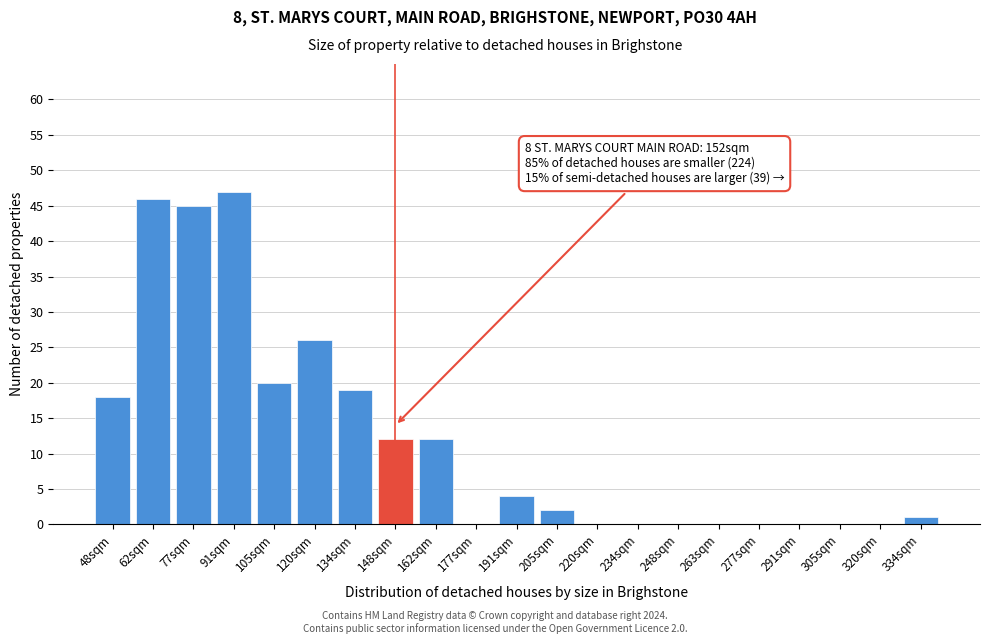

Reading right to left, list all the values displayed in this chart.

334sqm=1	320sqm=0	305sqm=0	291sqm=0	277sqm=0	263sqm=0	248sqm=0	234sqm=0	220sqm=0	205sqm=2	191sqm=4	177sqm=0	162sqm=12	148sqm=12	134sqm=19	120sqm=26	105sqm=20	91sqm=47	77sqm=45	62sqm=46	48sqm=18